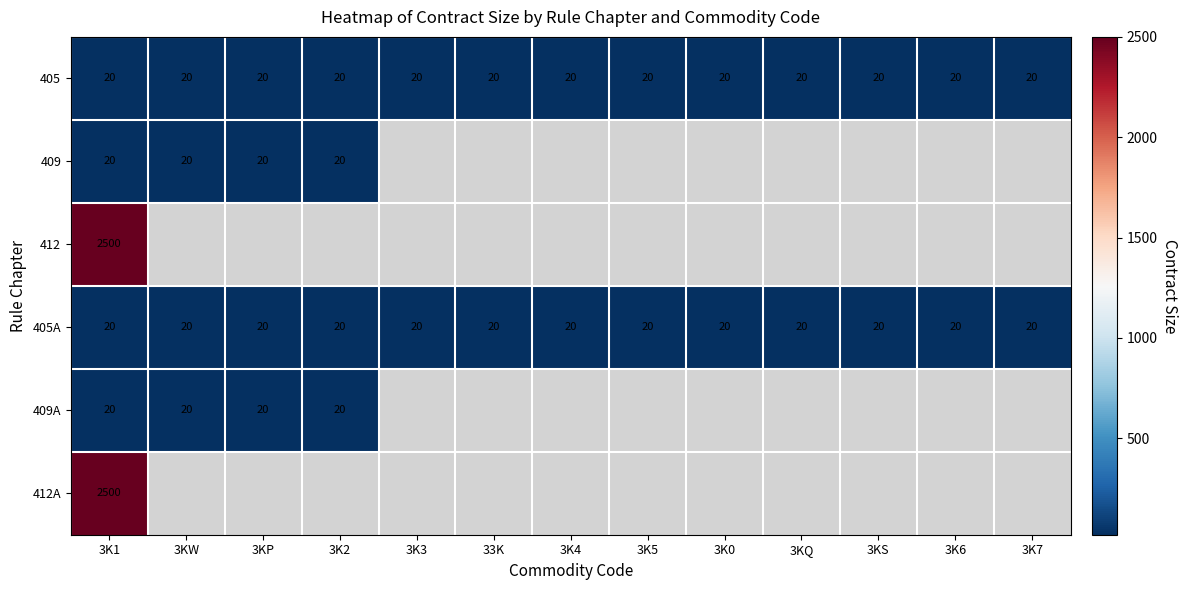

Between 33K and 3K6, which is larger?

33K